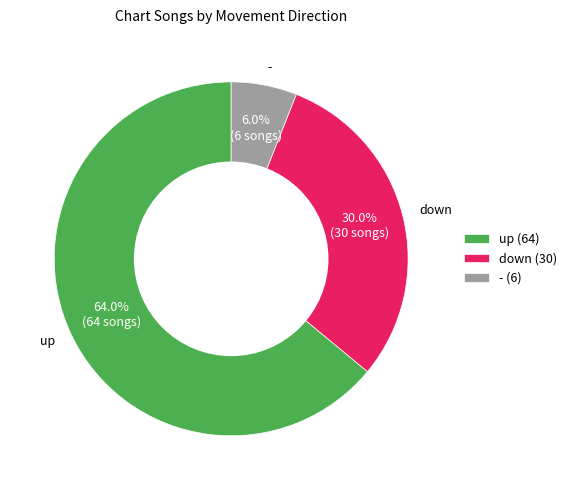

What is the largest slice in the pie chart?

up